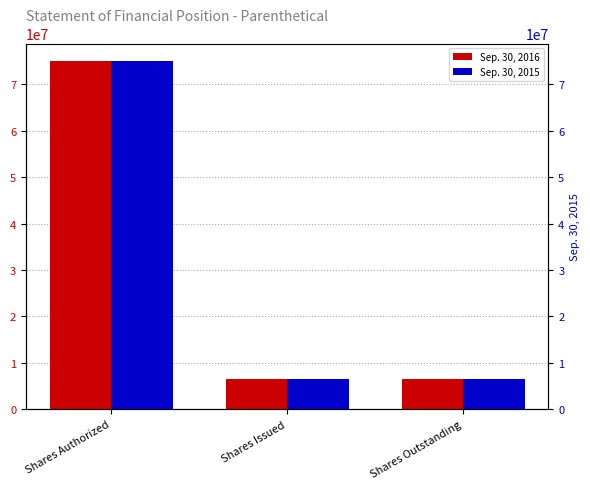

What is the difference between the Sep. 30, 2015 values at Shares Authorized and Shares Issued?

68560000